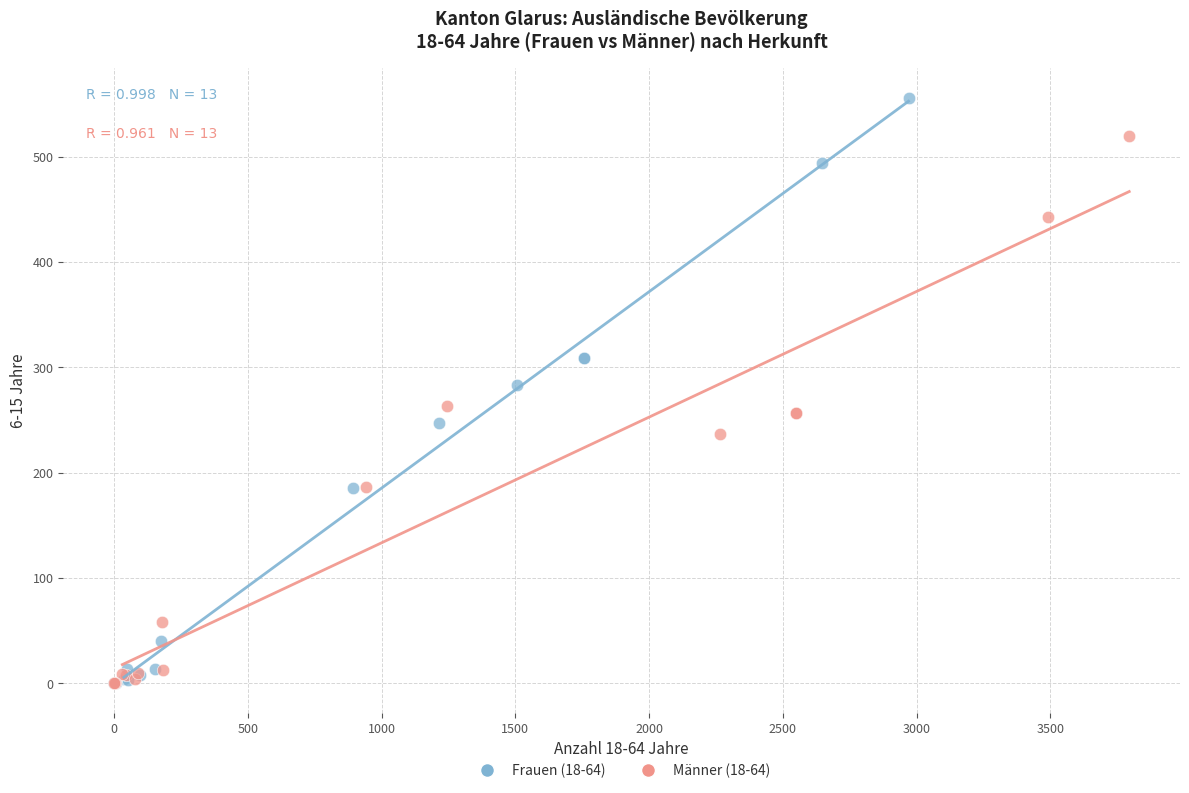

Which series reaches the maximum Y coordinate?

Frauen (18-64)